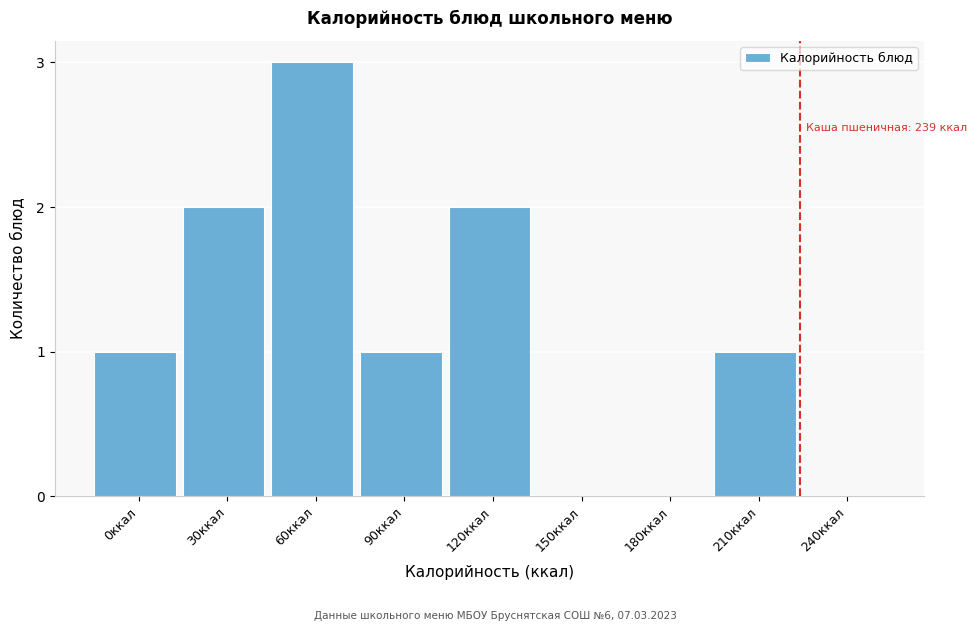

Reading left to right, what are all the values shown in this chart?

0ккал=1	30ккал=2	60ккал=3	90ккал=1	120ккал=2	150ккал=0	180ккал=0	210ккал=1	240ккал=0